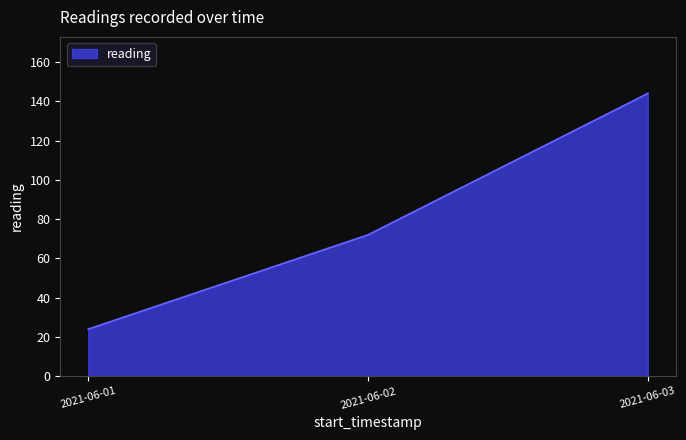

Rank the categories by value from highest to lowest.

2021-06-03, 2021-06-02, 2021-06-01